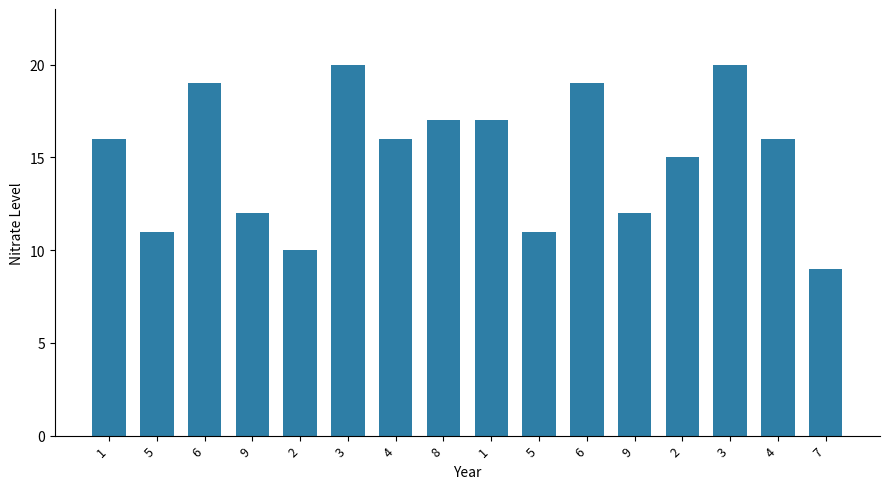

The chart shows a value of 19 at 6. True or false?

True